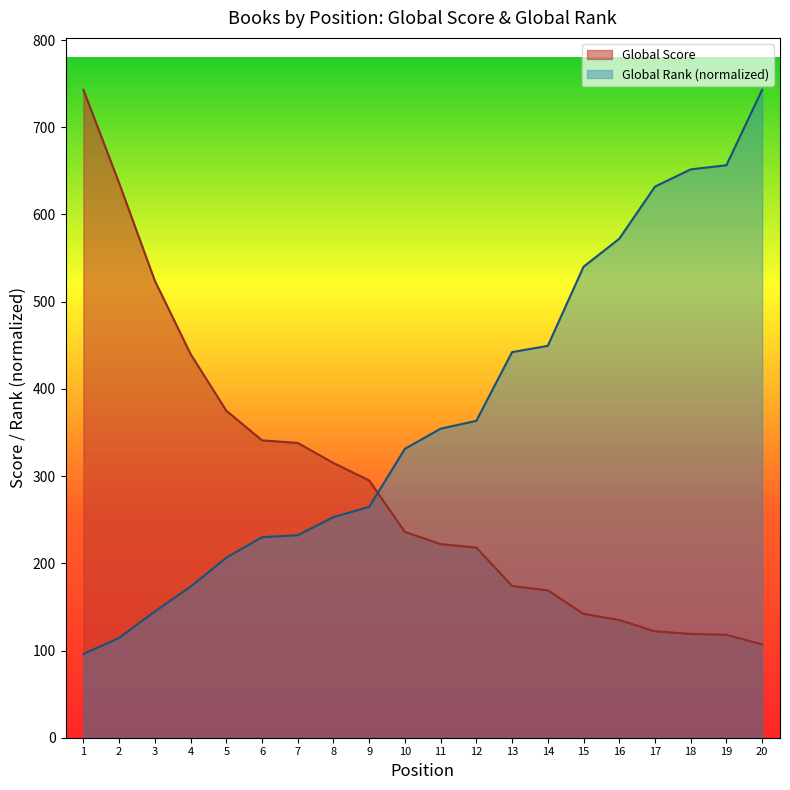

What value does the Global Score series have at 2?

636.0